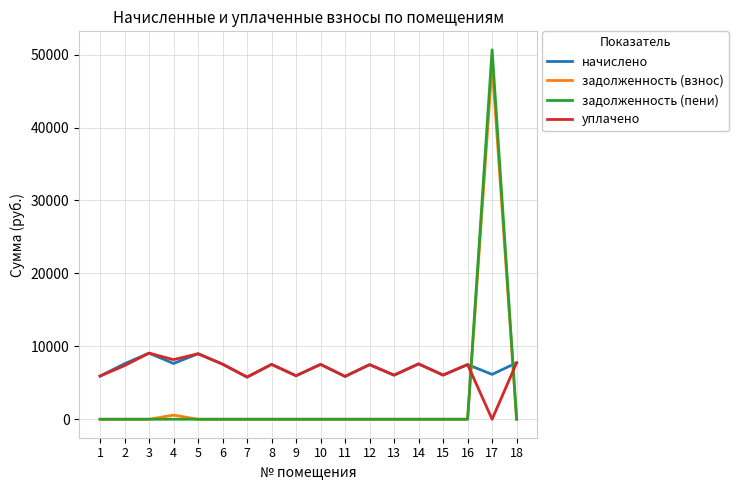

Count the number of categories in the chart.

18